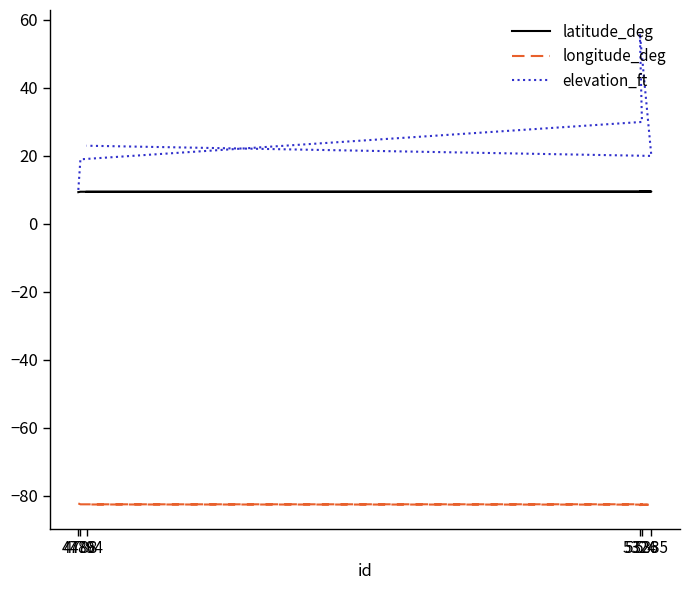

At which category is the sum across all series the highest?

5324